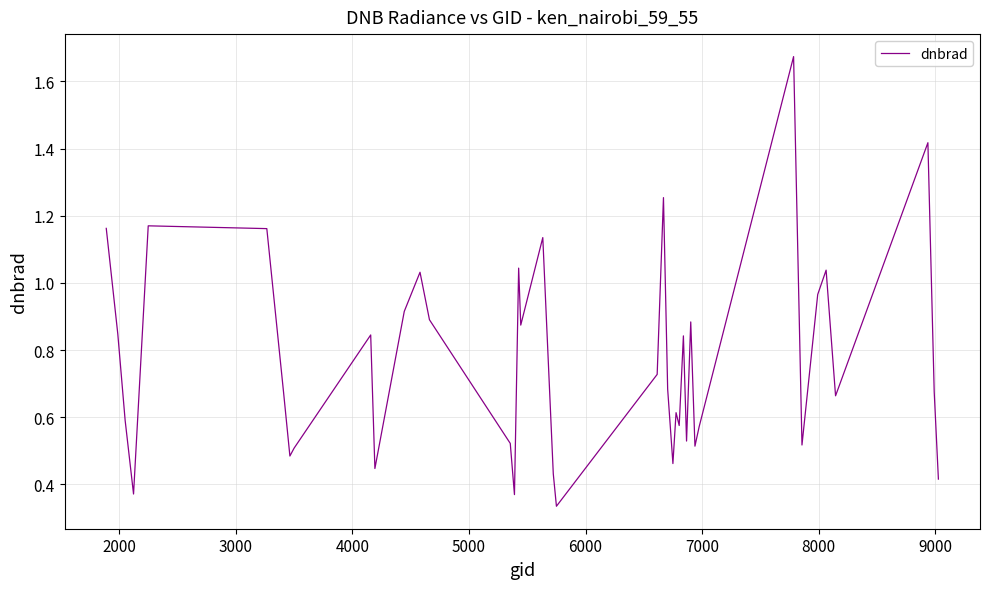

Does the chart display data point markers on the line(s)?

No